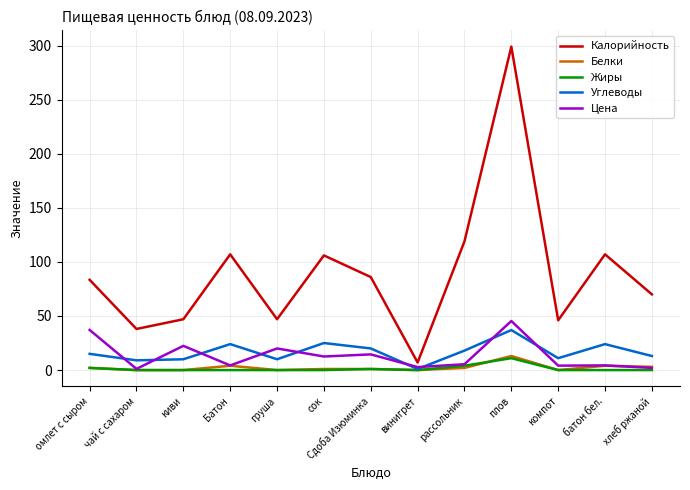

Which series has the largest range (max minus min)?

Калорийность